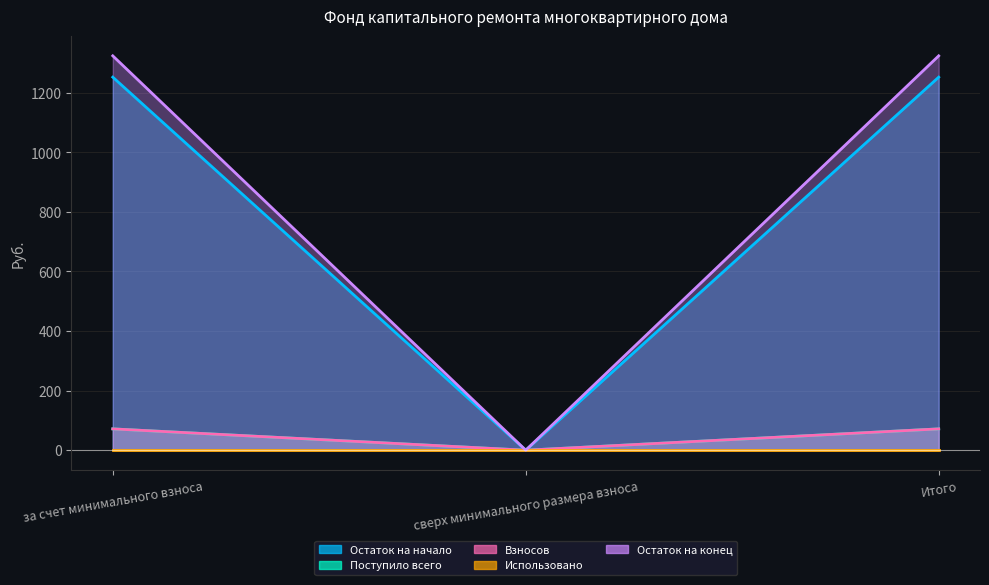

True or false: Поступило всего has a value of 0.0 at сверх минимального размера взноса.

True